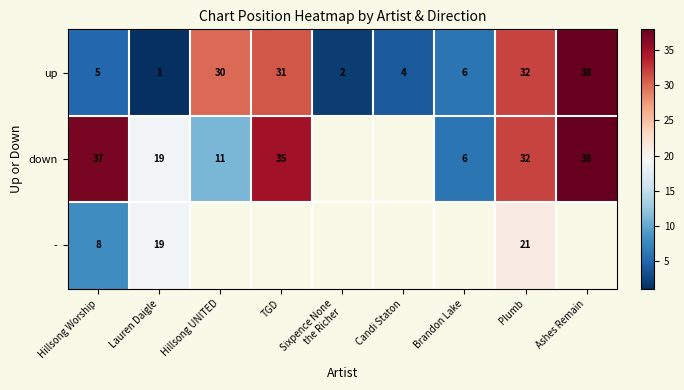

The value of - at Lauren Daigle is 31. True or false?

False